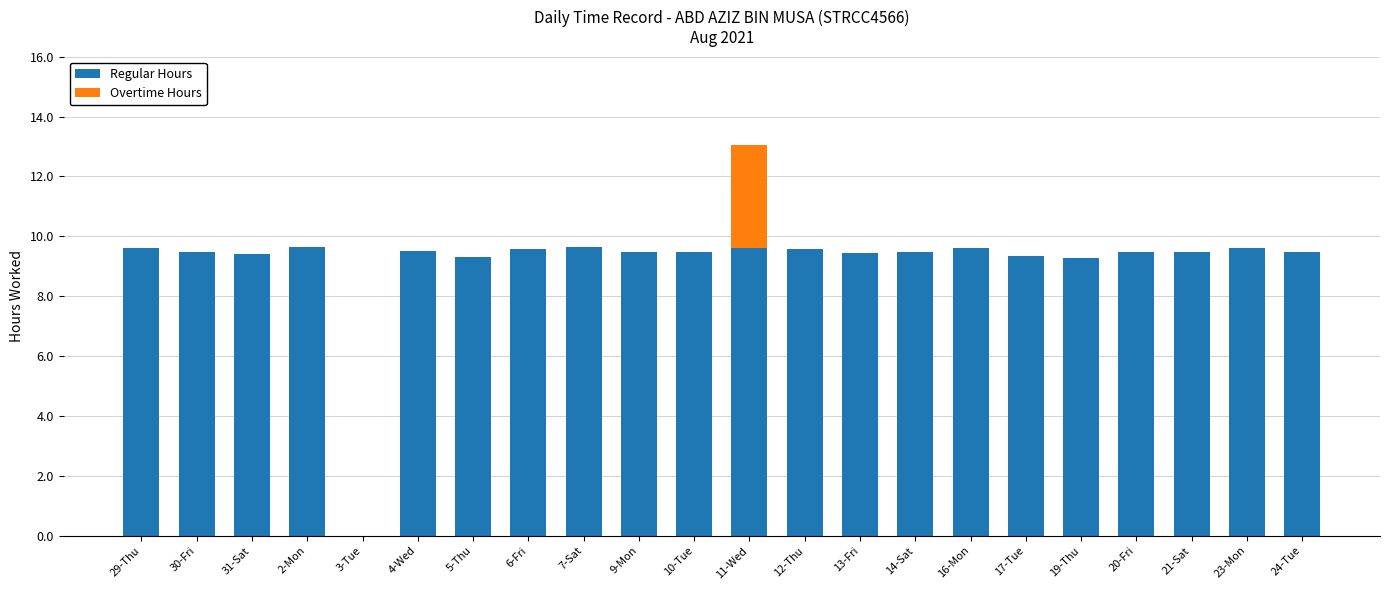

At which label does Regular Hours first exceed 9?

29-Thu